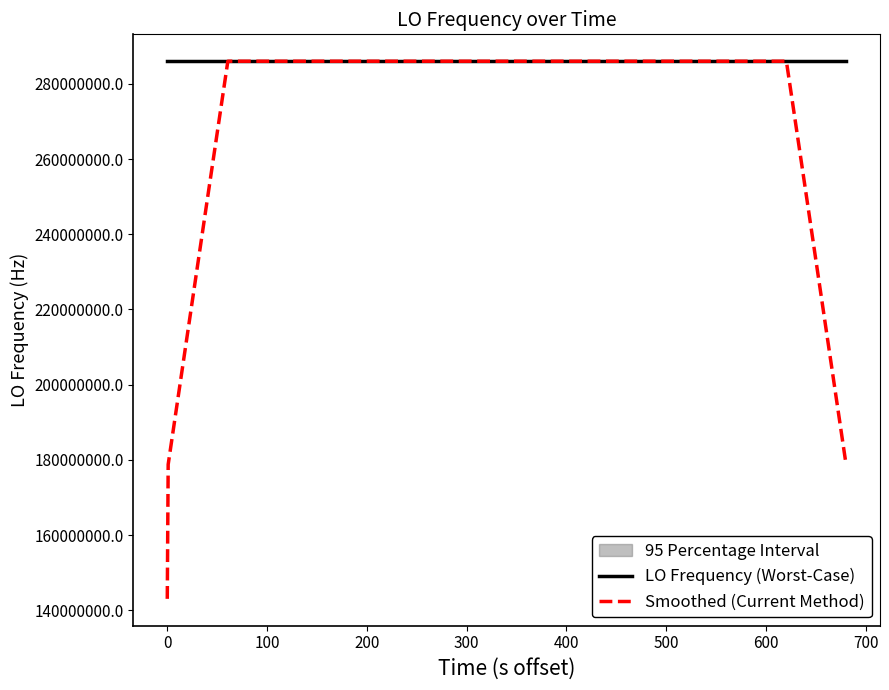

What is the minimum value for Smoothed (Current Method)?

143023500.5